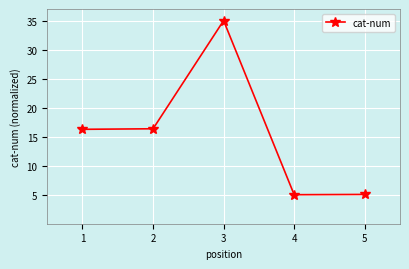

What is the average value?

15.5